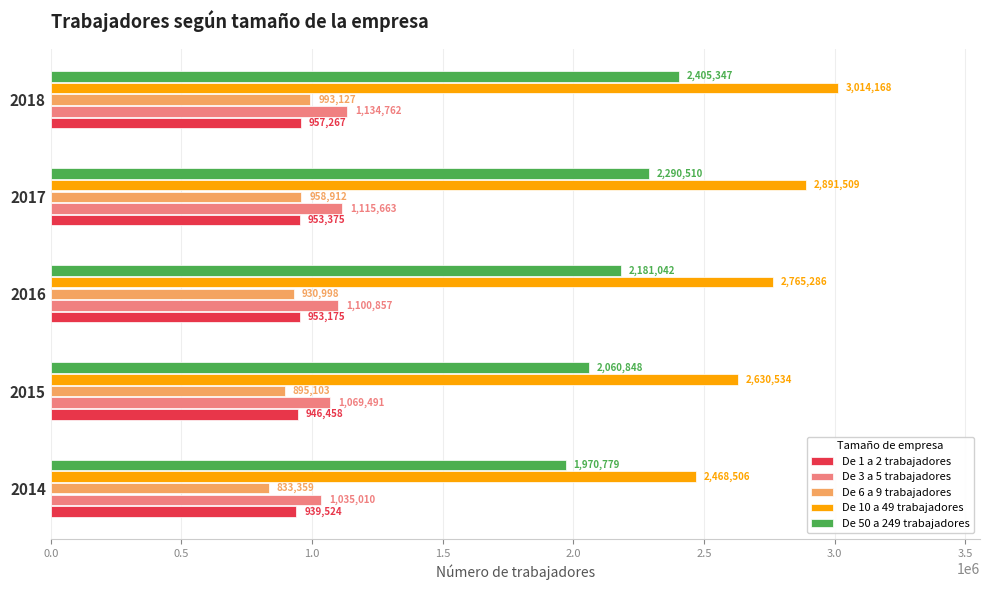

The De 1 a 2 trabajadores series shows 953175 at 2016. True or false?

True